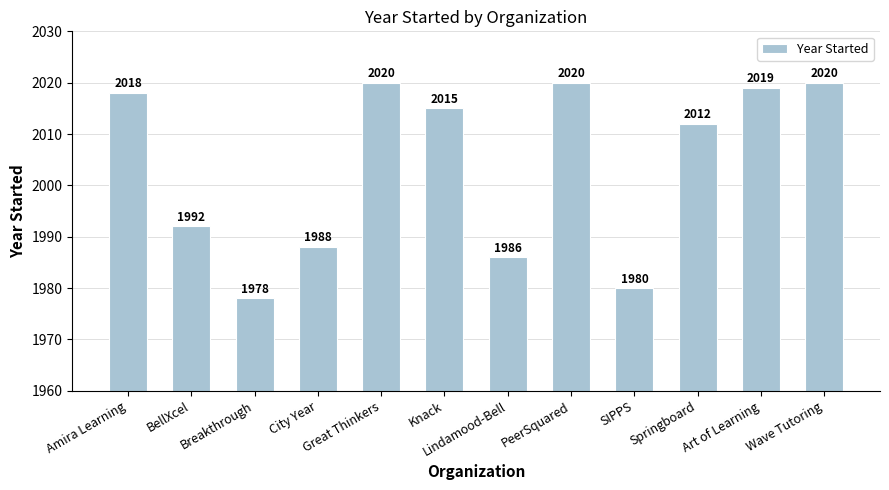

Which has a higher value, Great Thinkers or Springboard?

Great Thinkers